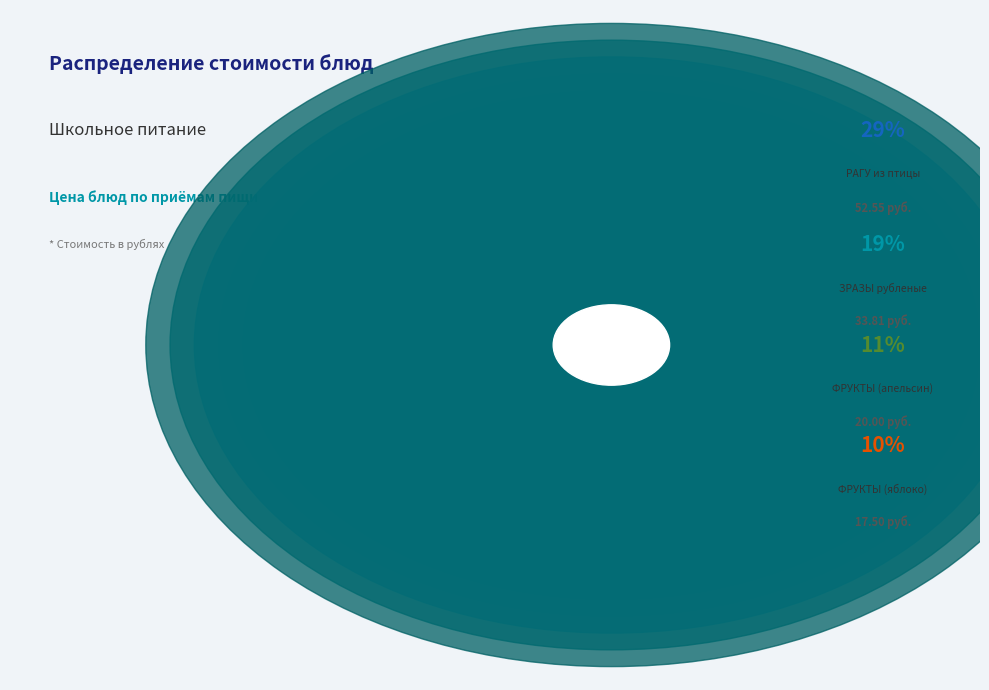

How many slices are in this pie chart?

13